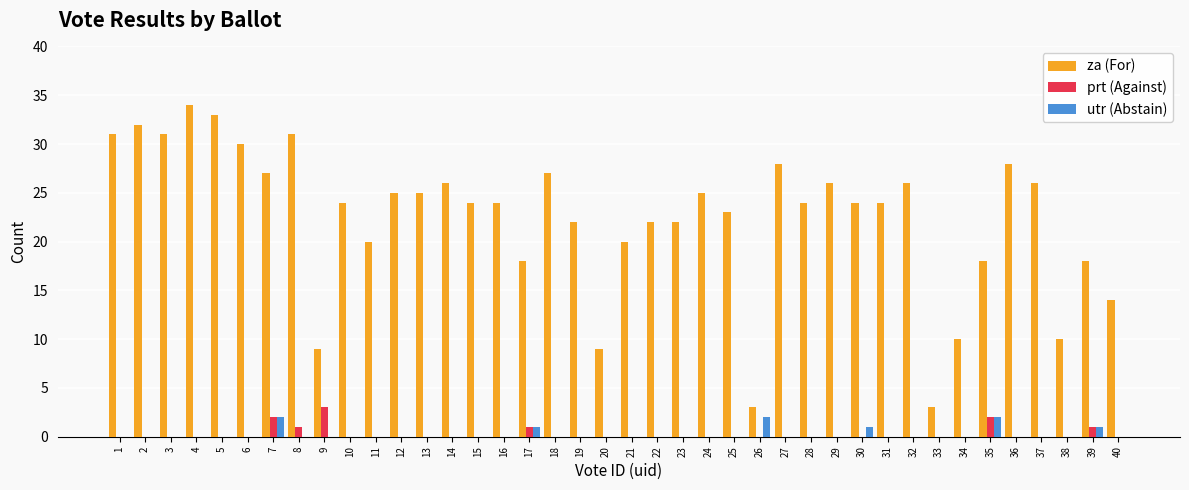

How many groups of bars are there?

40